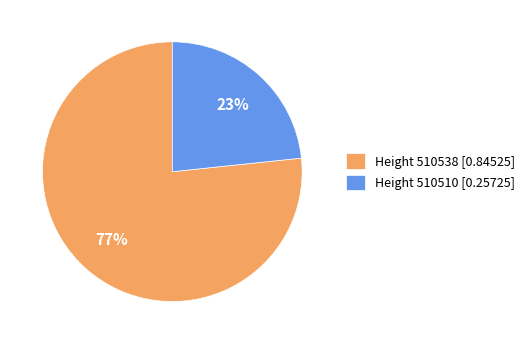

How many slices are in this pie chart?

2